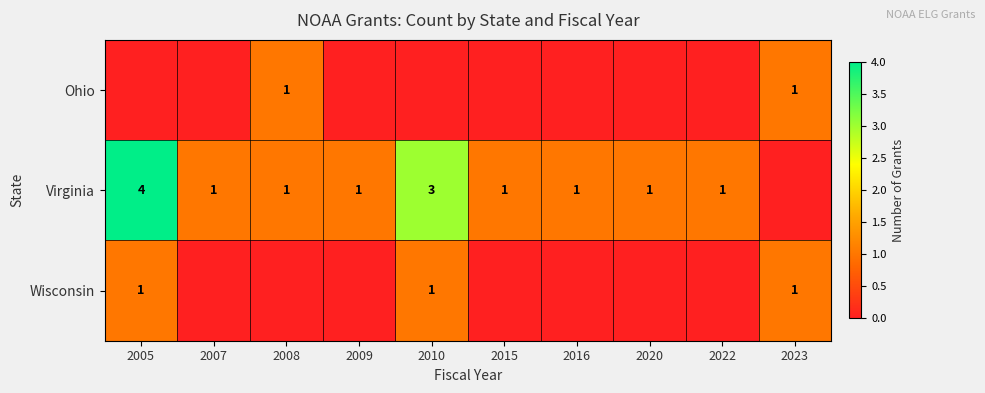

Is it true that Ohio equals 1 at 2008?

True